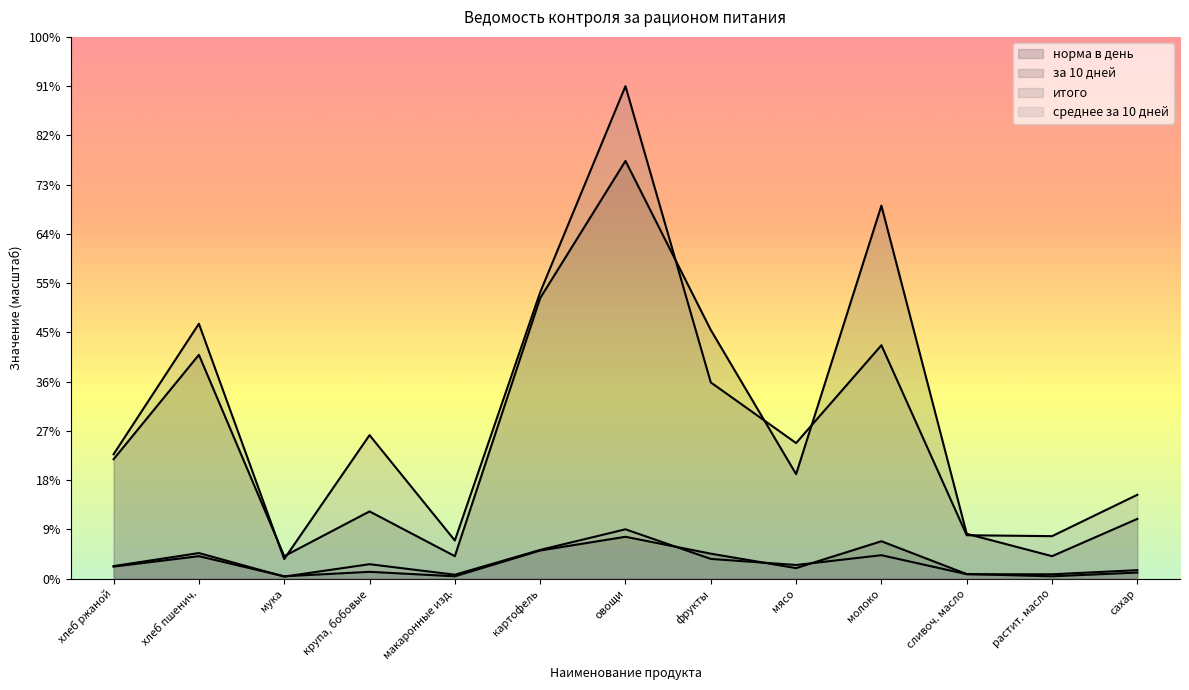

Between which two adjacent categories do среднее за 10 дней and норма в день first intersect?

хлеб пшенич. and мука